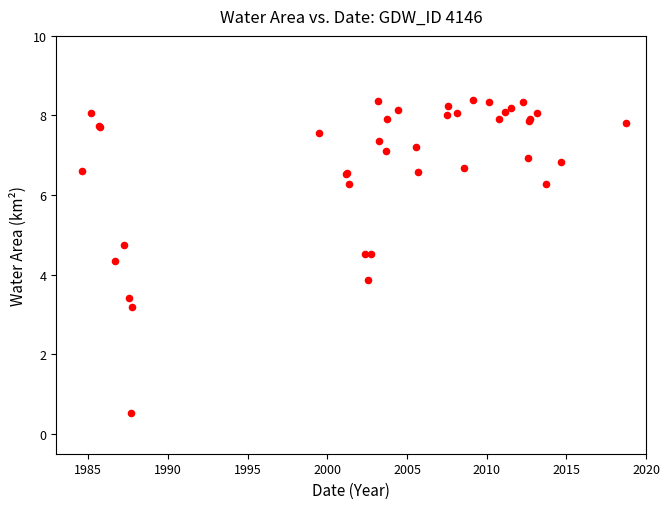

What Y value in the scatter plot is closest to 4?

3.9